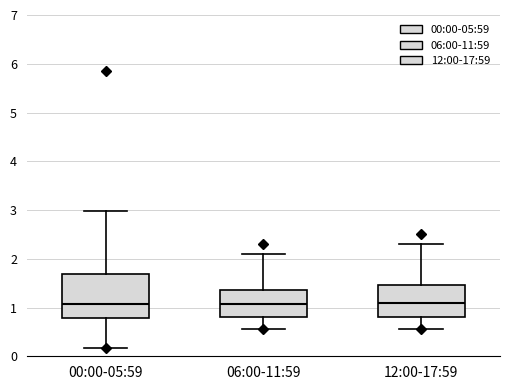

Reading left to right, transcribe this box plot: for each box, give where its median line is, the range the box spans, and where its two whiskers end, as read against the y-axis. The values are not printed on the chart, so give them approximately, as read against the axis.

00:00-05:59: median 1.1, box 0.8 to 1.7, whiskers 0.2 to 3.0
06:00-11:59: median 1.1, box 0.8 to 1.4, whiskers 0.6 to 2.1
12:00-17:59: median 1.1, box 0.8 to 1.5, whiskers 0.6 to 2.3